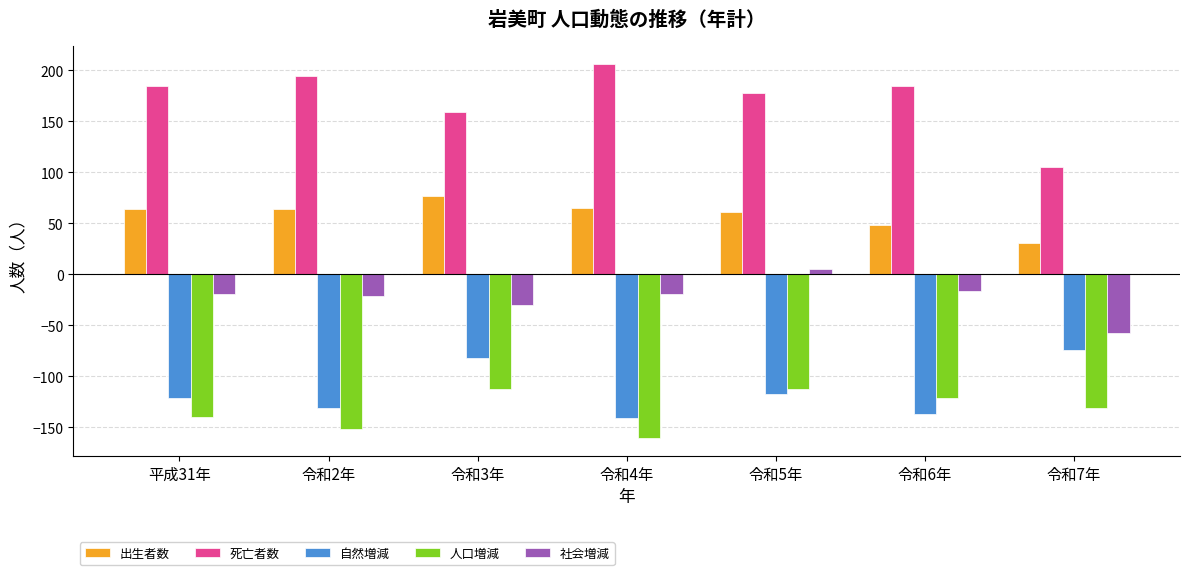

What is the average value of the 出生者数 series?

59